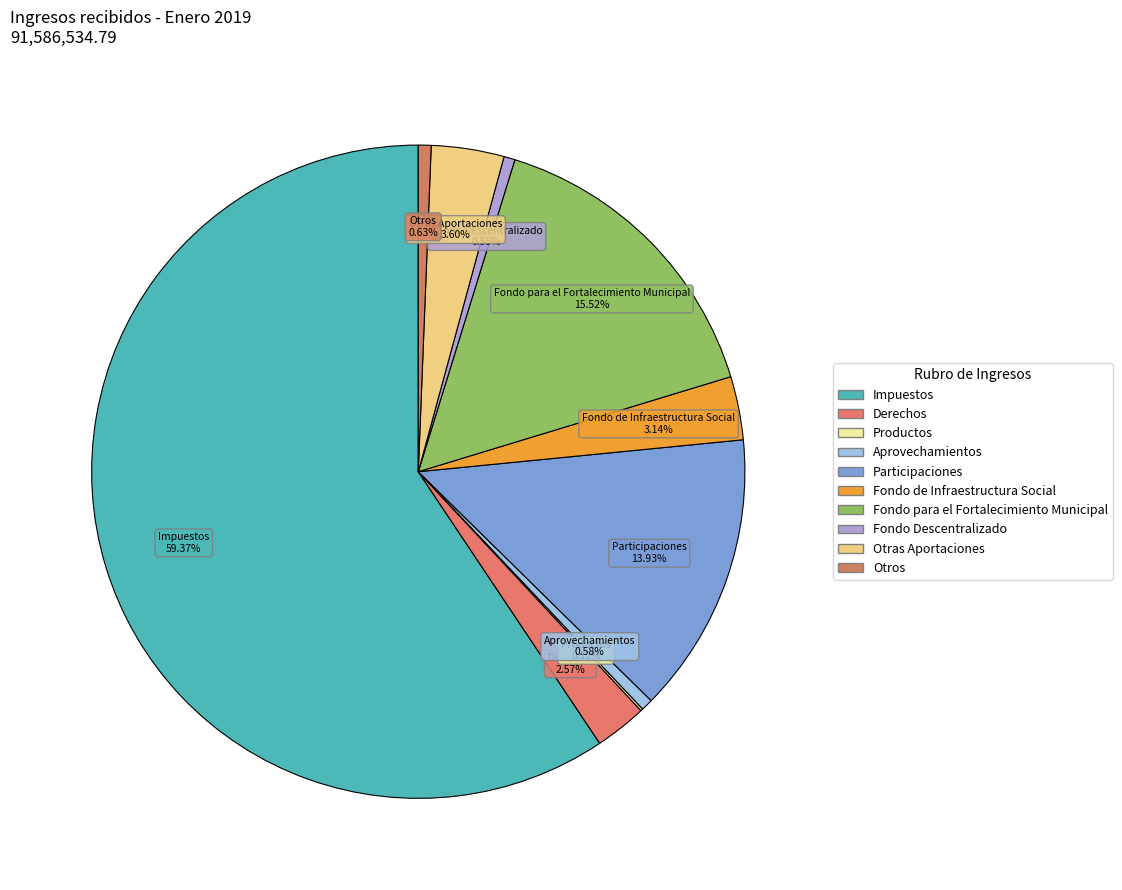

What is the largest slice in the pie chart?

Impuestos